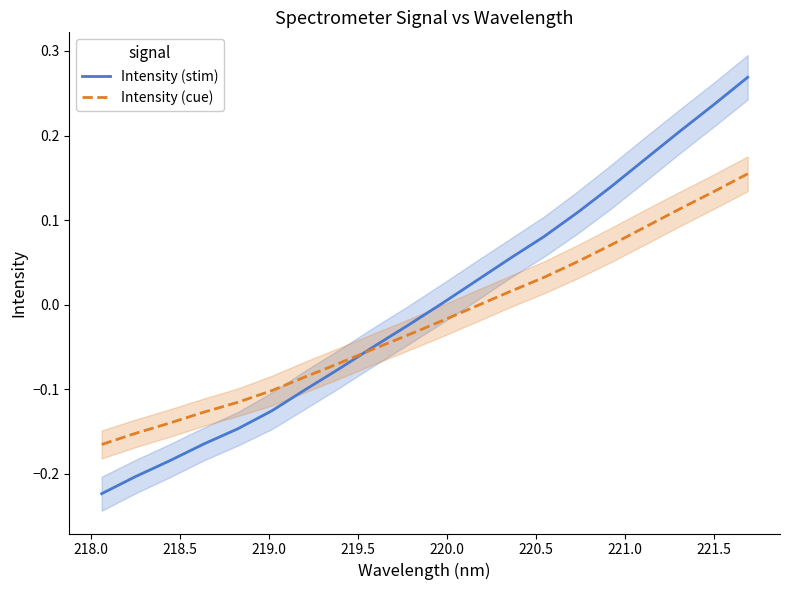

True or false: Intensity (cue) has more than 1 interior local peaks.

False